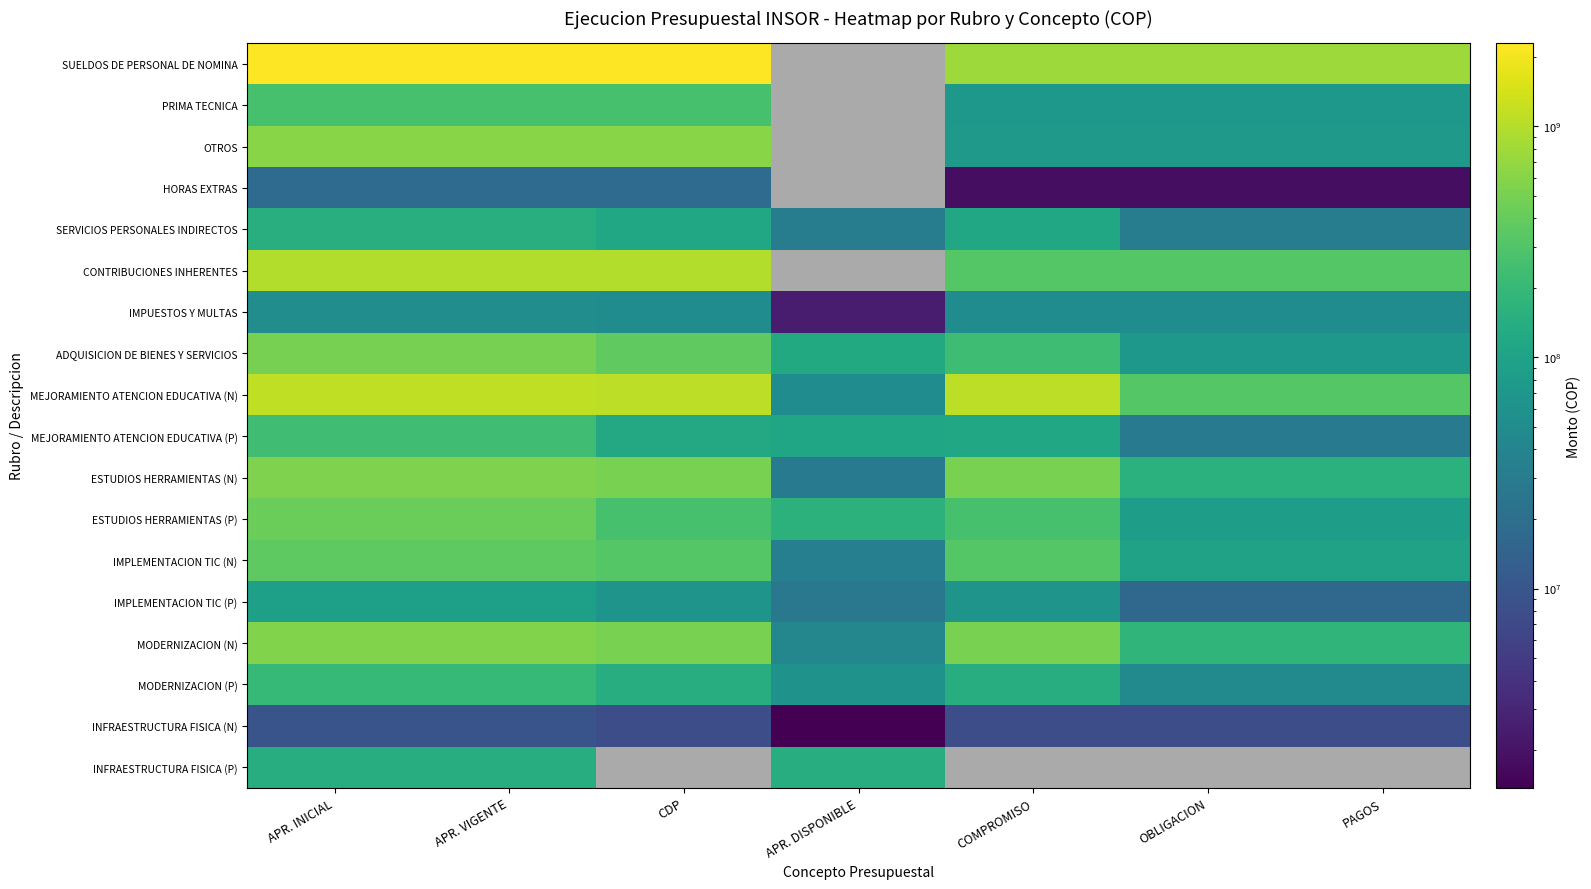

Count the number of categories in the chart.

7